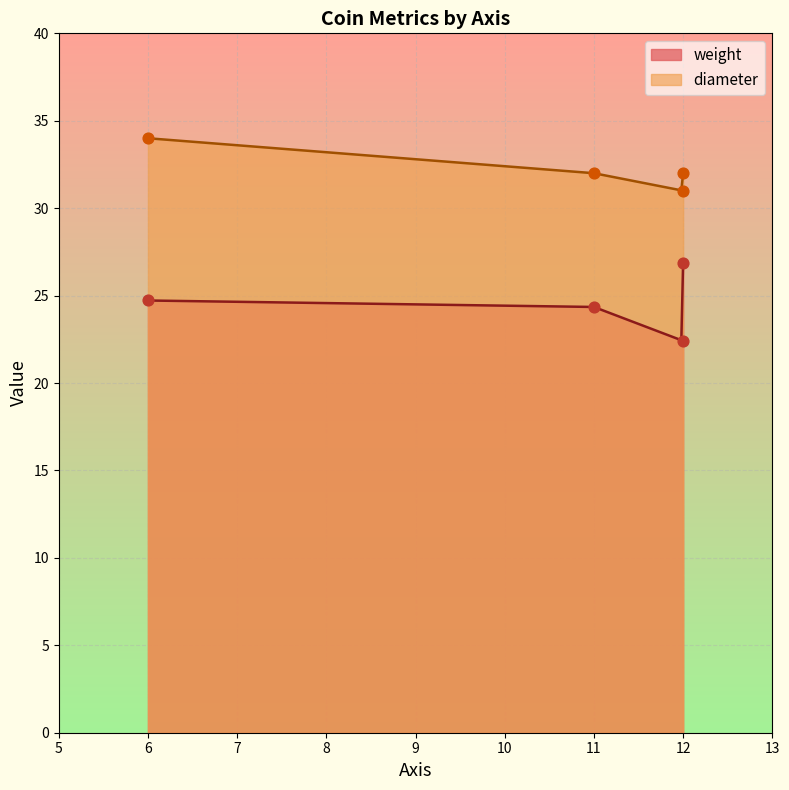

Which series reaches the maximum Y coordinate?

diameter